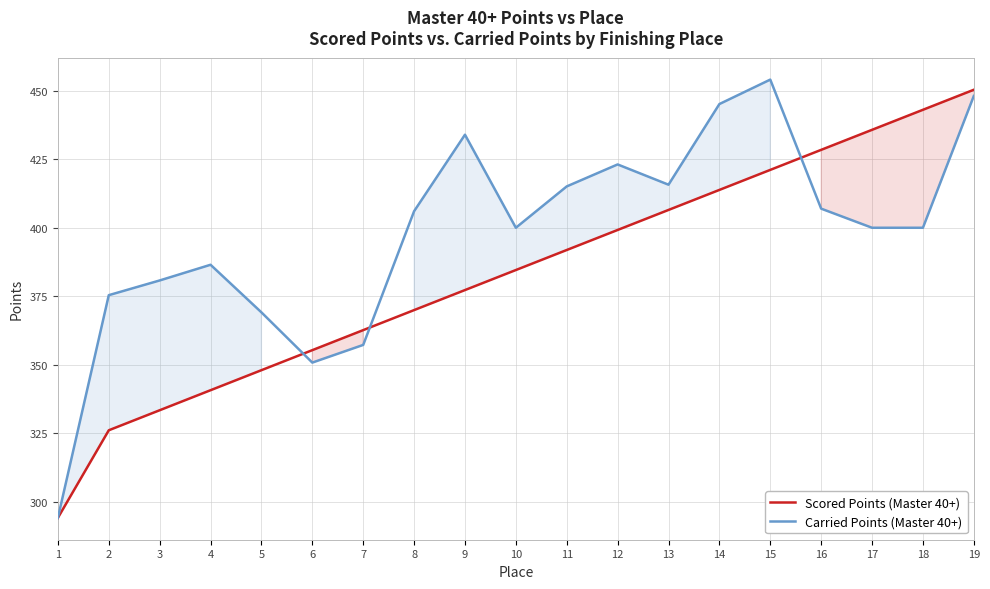

What is the sum of the Scored Points (Master 40+) values at 13 and 10?

791.1